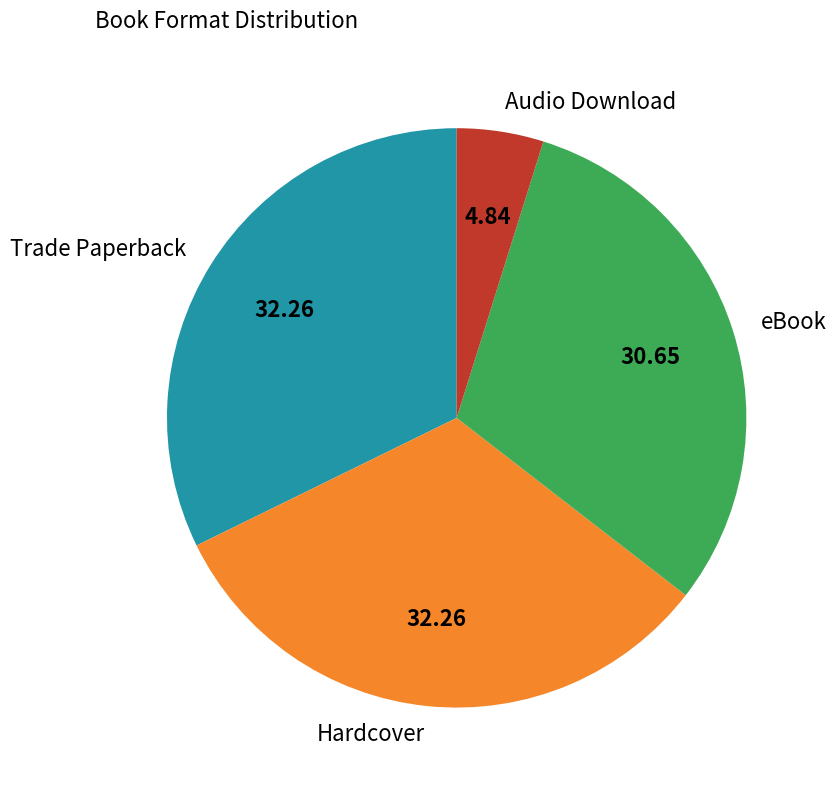

Count the number of slices in the pie.

4